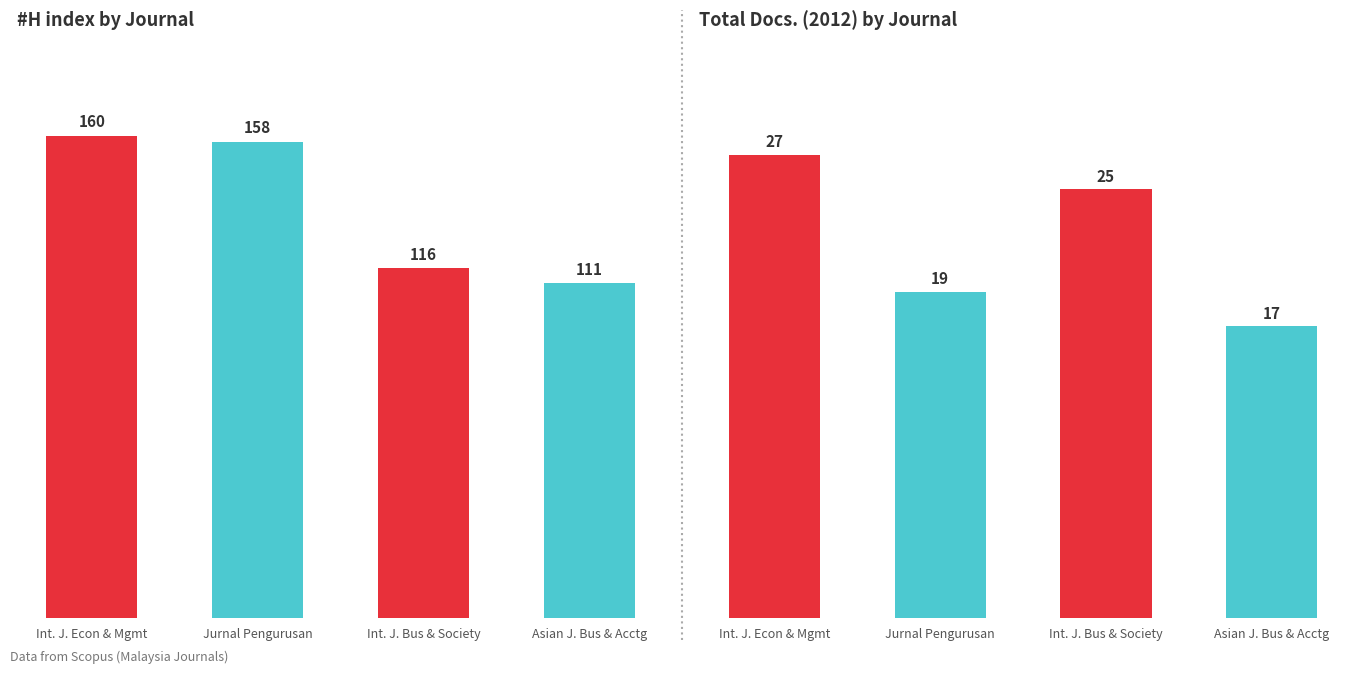

What is the label of the 1st bar from the left?

Int. J. Econ & Mgmt